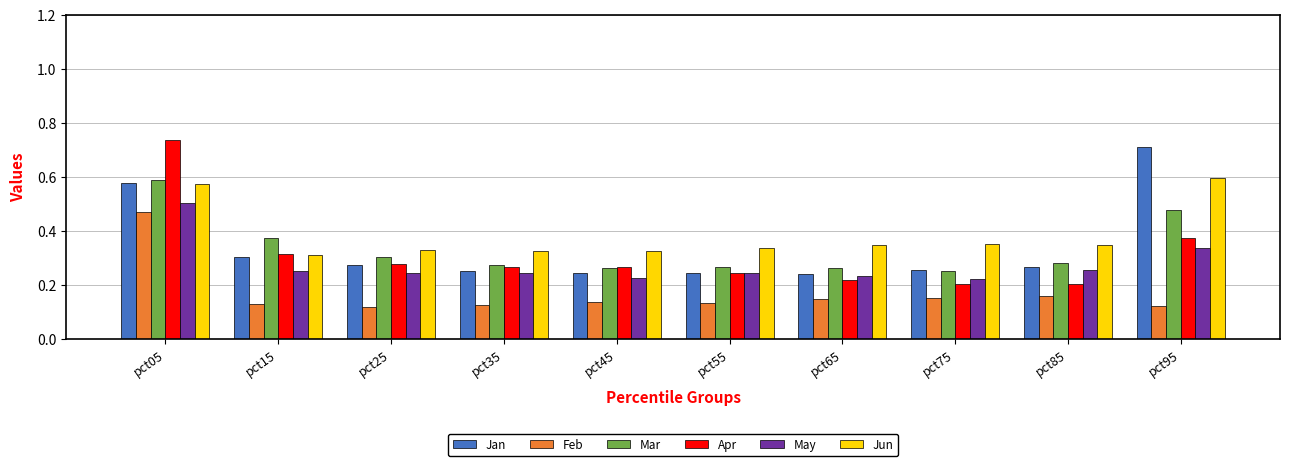

Which label corresponds to the largest value in the chart?

pct05